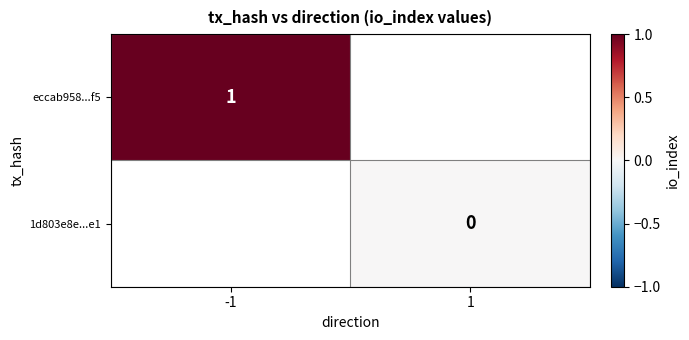

Is it true that eccab958...f5 equals 2 at -1?

False